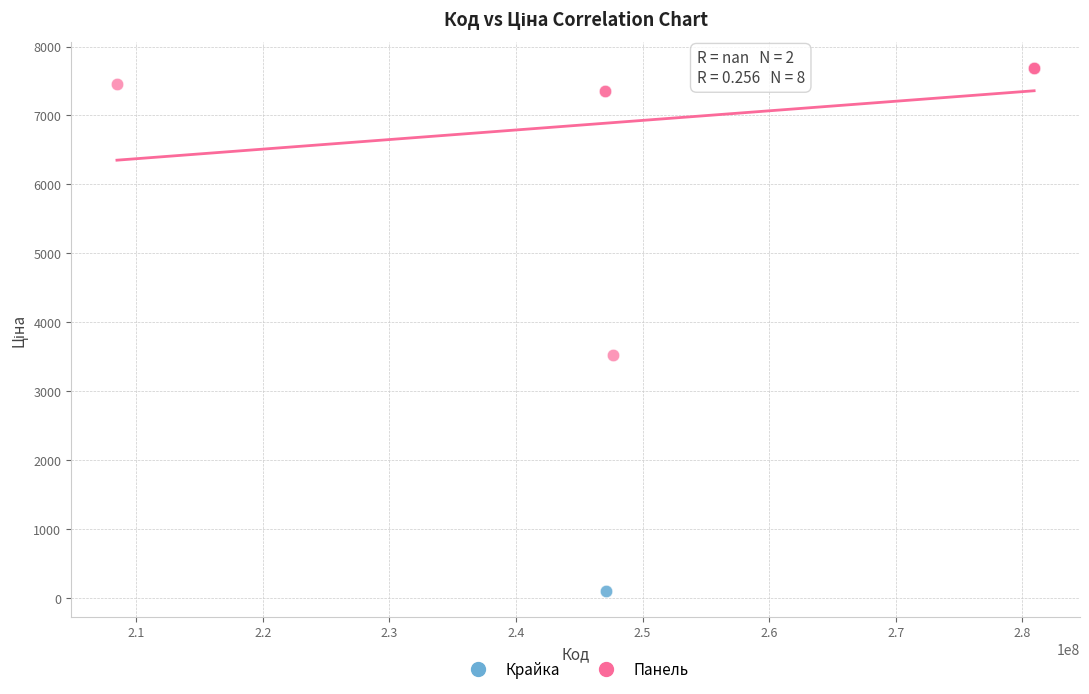

What are all the series names shown in the legend?

Крайка, Панель